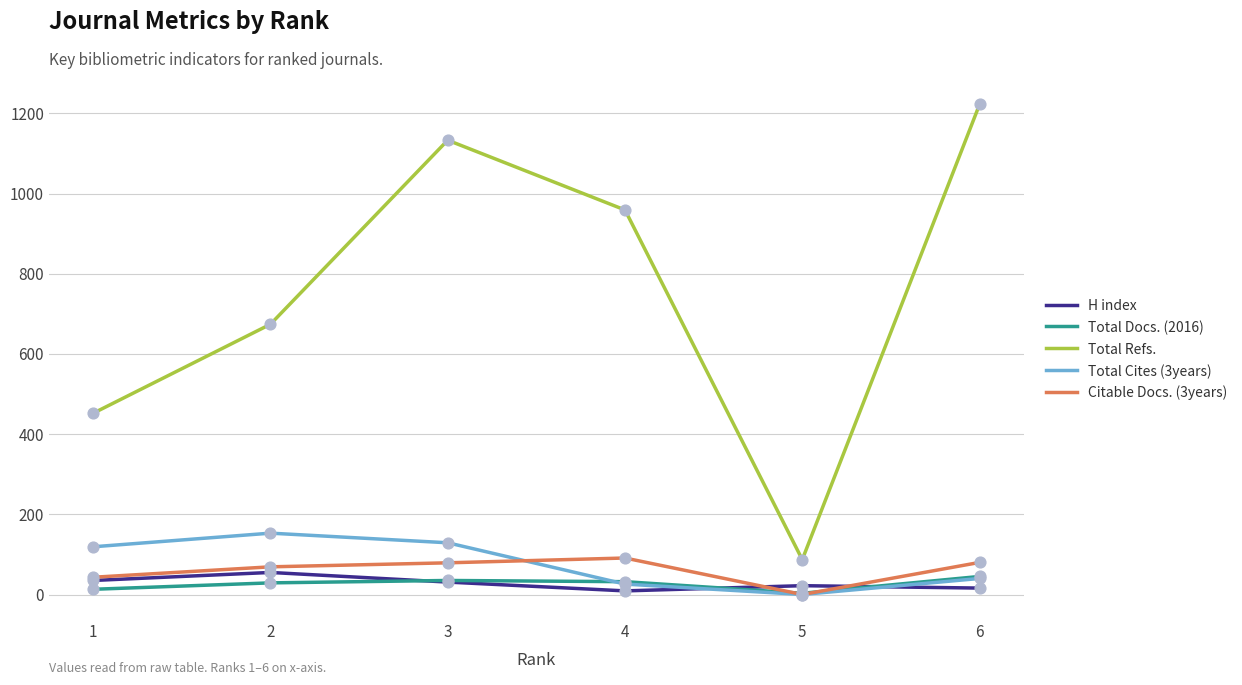

What are all the series names shown in the legend?

H index, Total Docs. (2016), Total Refs., Total Cites (3years), Citable Docs. (3years)